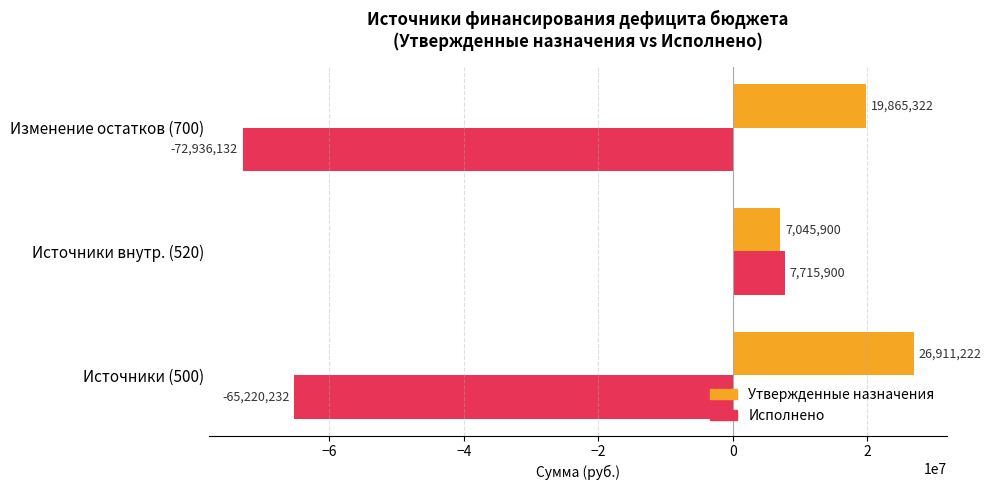

Which series has the largest range (max minus min)?

Исполнено